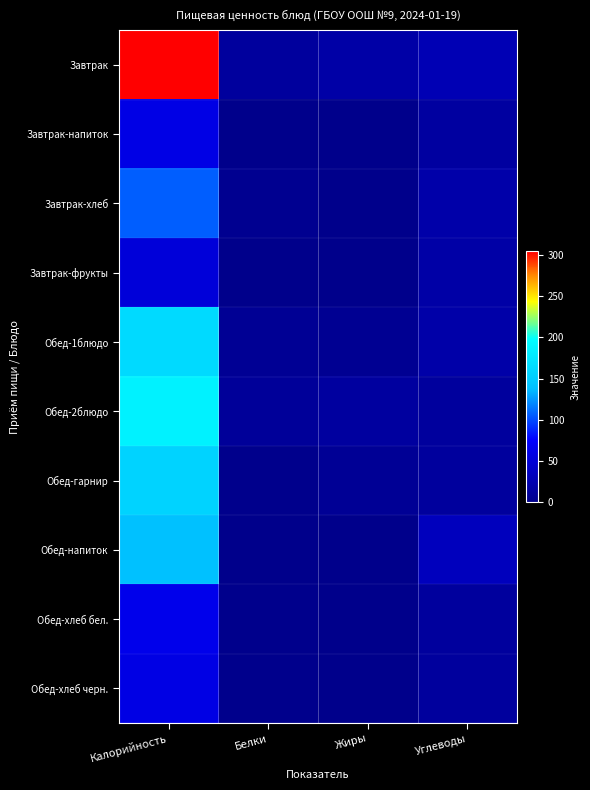

Reading left to right, what are all the values shown in this chart?

Завтрак: Калорийность=305	Белки=12	Жиры=18	Углеводы=28
Завтрак-напиток: Калорийность=60	Белки=0	Жиры=0	Углеводы=15
Завтрак-хлеб: Калорийность=107	Белки=4	Жиры=1	Углеводы=21
Завтрак-фрукты: Калорийность=52	Белки=1	Жиры=0	Углеводы=19
Обед-1блюдо: Калорийность=164	Белки=7	Жиры=5	Углеводы=20
Обед-2блюдо: Калорийность=186	Белки=10	Жиры=14	Углеводы=12
Обед-гарнир: Калорийность=157	Белки=2	Жиры=8	Углеводы=12
Обед-напиток: Калорийность=140	Белки=1	Жиры=0	Углеводы=34
Обед-хлеб бел.: Калорийность=64	Белки=2	Жиры=0	Углеводы=13
Обед-хлеб черн.: Калорийность=59	Белки=2	Жиры=0	Углеводы=12